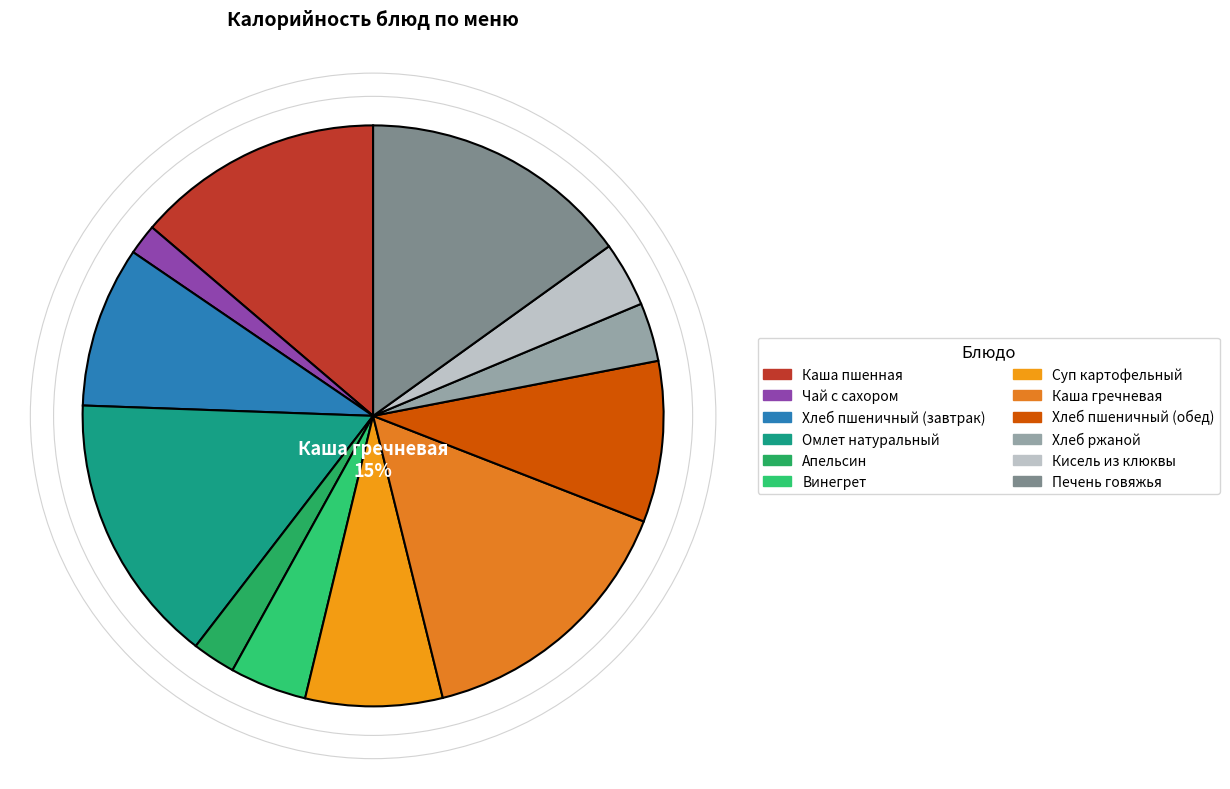

How many segments does this pie chart have?

12